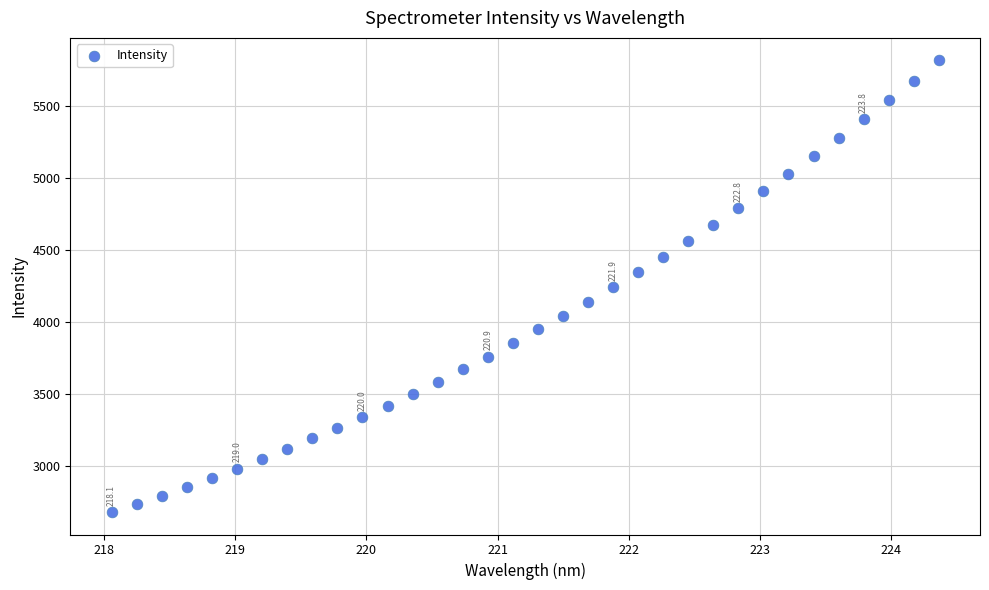

What is the range of X values (max minus min)?

6.3